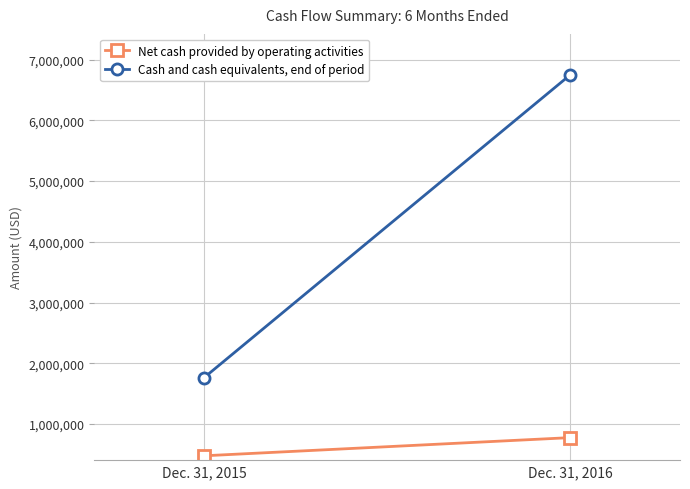

Reading left to right, extract all data points from this chart.

Net cash provided by operating activities: Dec. 31, 2015=477484	Dec. 31, 2016=776562
Cash and cash equivalents, end of period: Dec. 31, 2015=1764126	Dec. 31, 2016=6748627